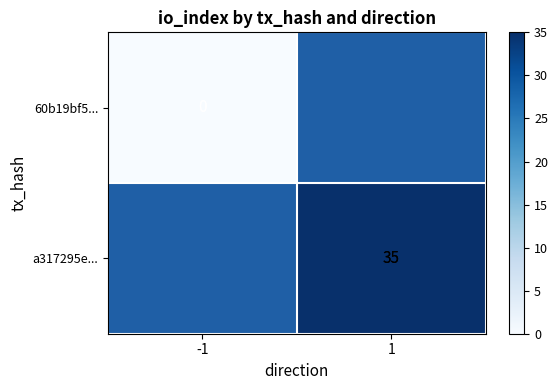

The a317295e... series shows 35 at 1. True or false?

True